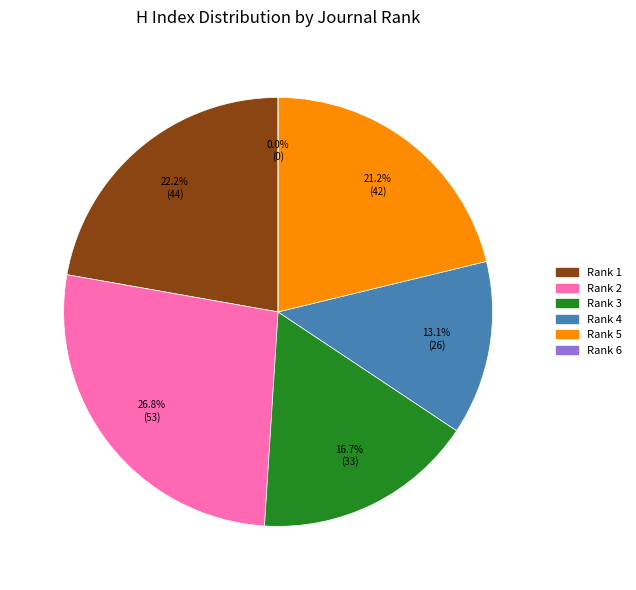

How many slices are in this pie chart?

6